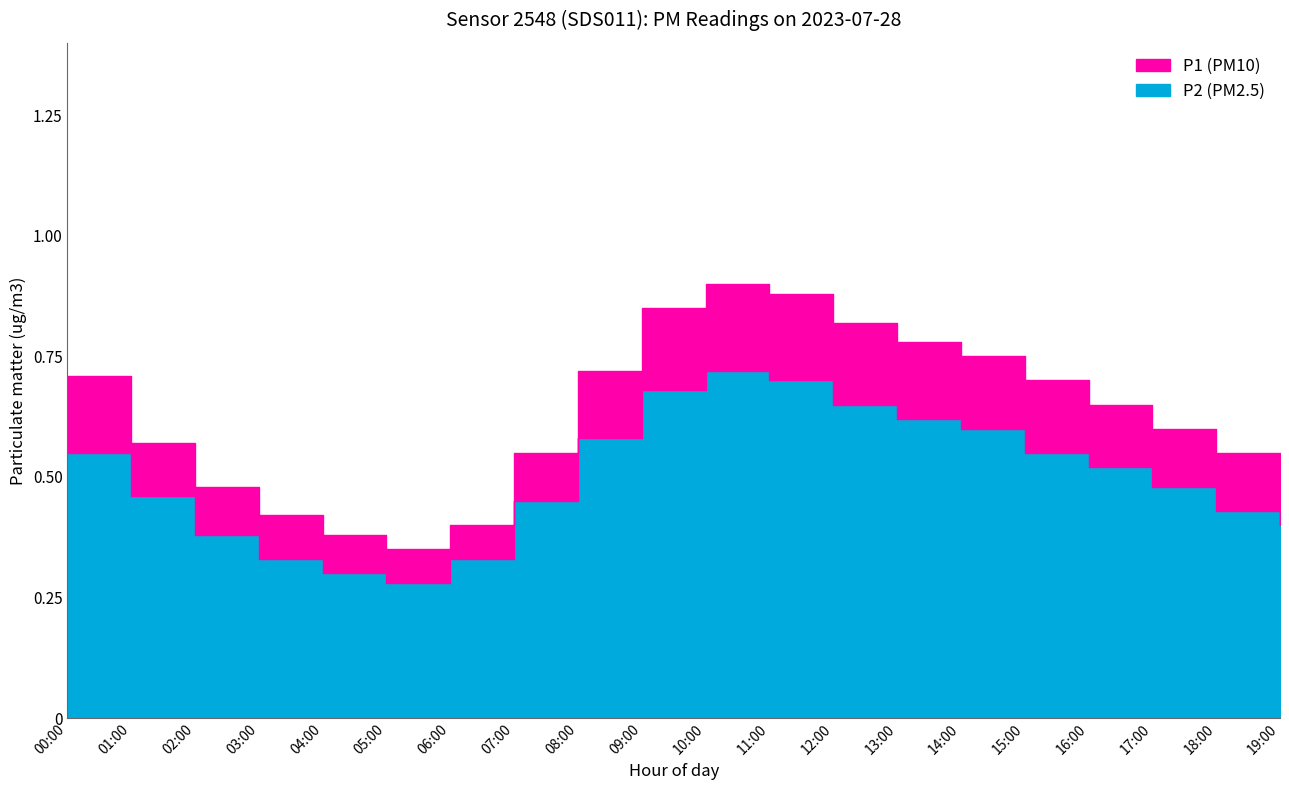

What is the greatest value displayed?

0.9